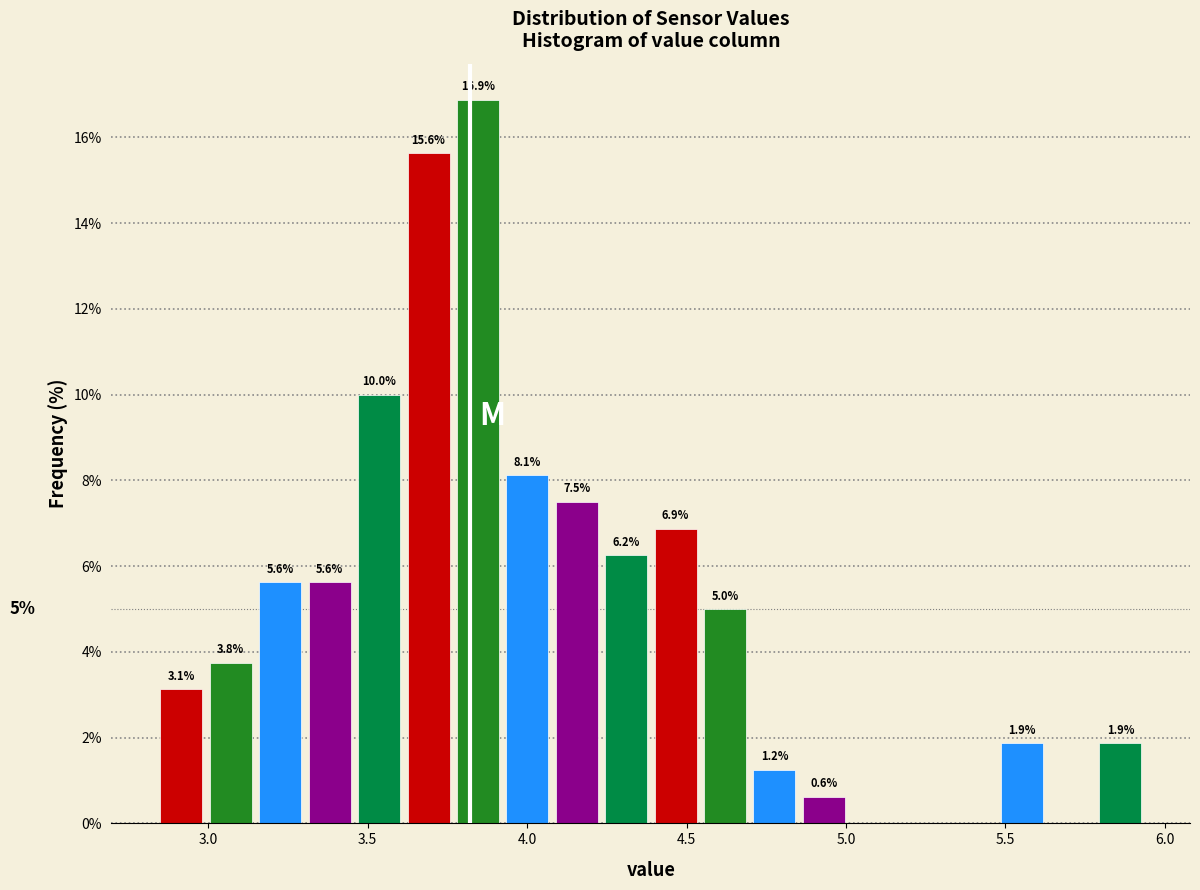

Around what value on the x-axis is the tallest bar? Give the approximate position of its centre, as read against the axis.

3.85